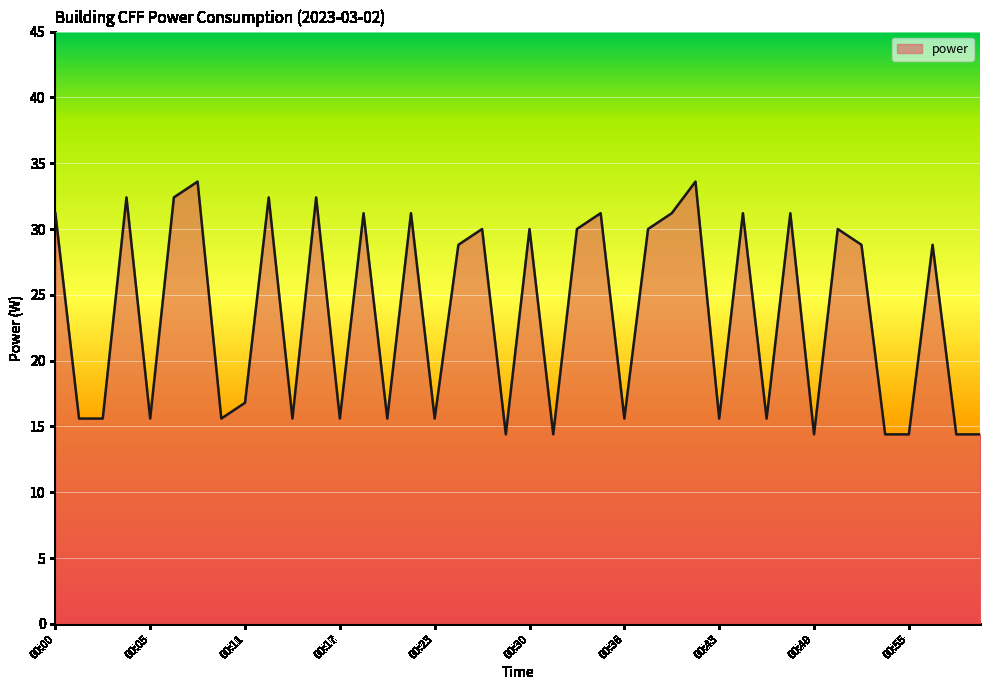

What is the greatest value displayed?

33.6